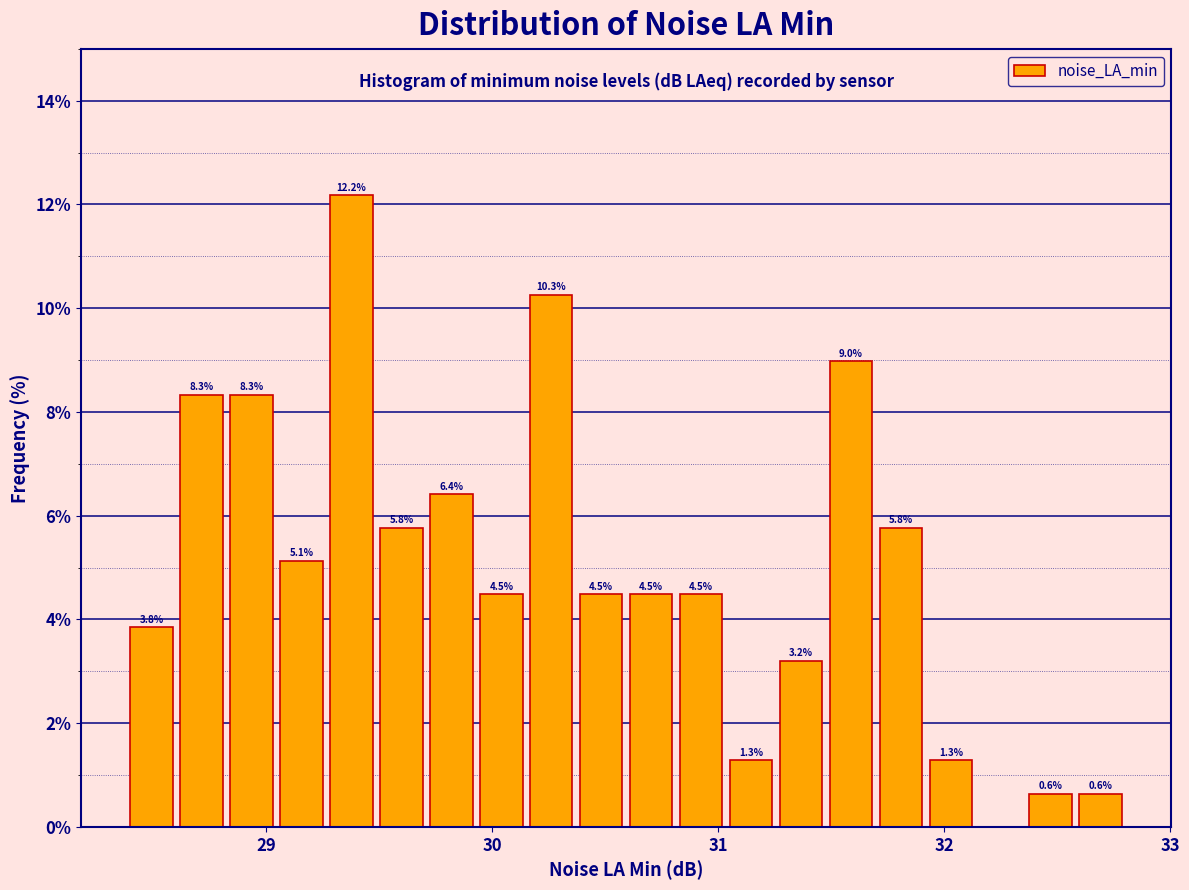

Around what value on the x-axis is the tallest bar? Give the approximate position of its centre, as read against the axis.

29.4